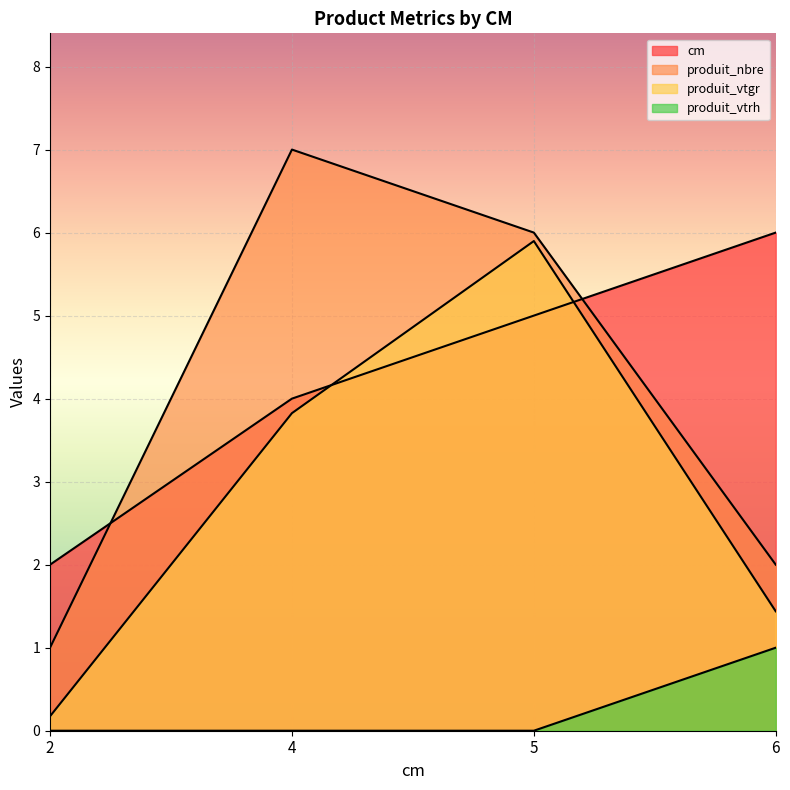

What is the spread (max minus min) of values at 6?

5.0